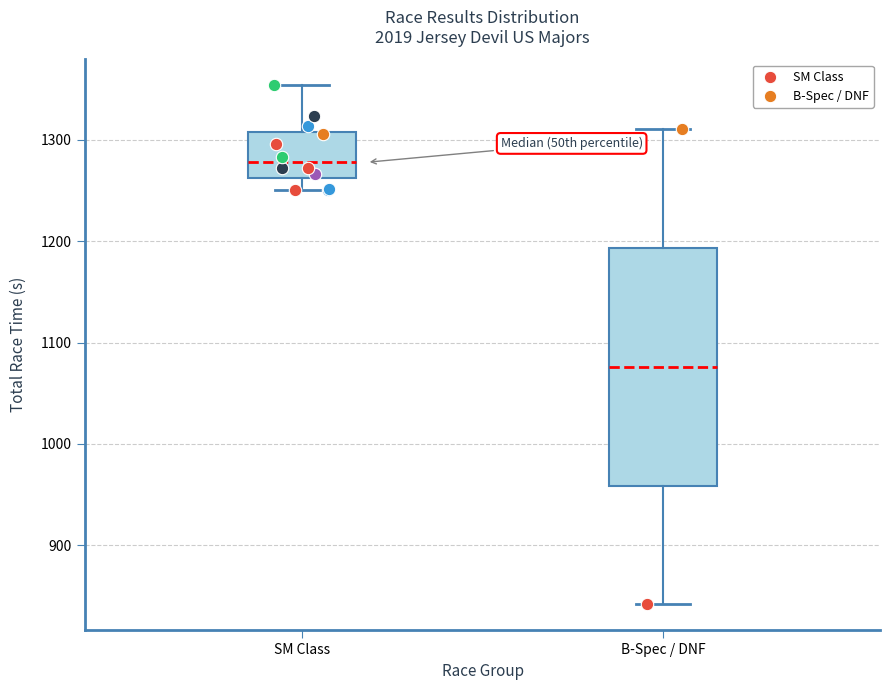

Reading left to right, transcribe this box plot: for each box, give where its median line is, the range the box spans, and where its two whiskers end, as read against the y-axis. The values are not printed on the chart, so give them approximately, as read against the axis.

SM Class: median 1280, box 1260 to 1310, whiskers 1250 to 1350
B-Spec / DNF: median 1080, box 960 to 1190, whiskers 840 to 1310